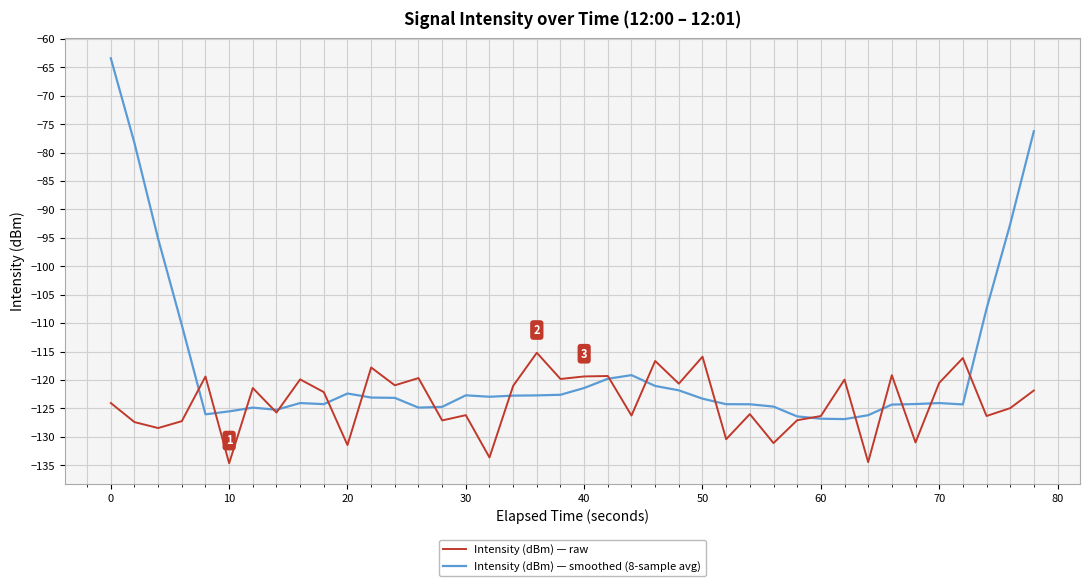

Rank the series by their maximum value, from highest to lowest.

Intensity (dBm) — smoothed (8-sample avg), Intensity (dBm) — raw